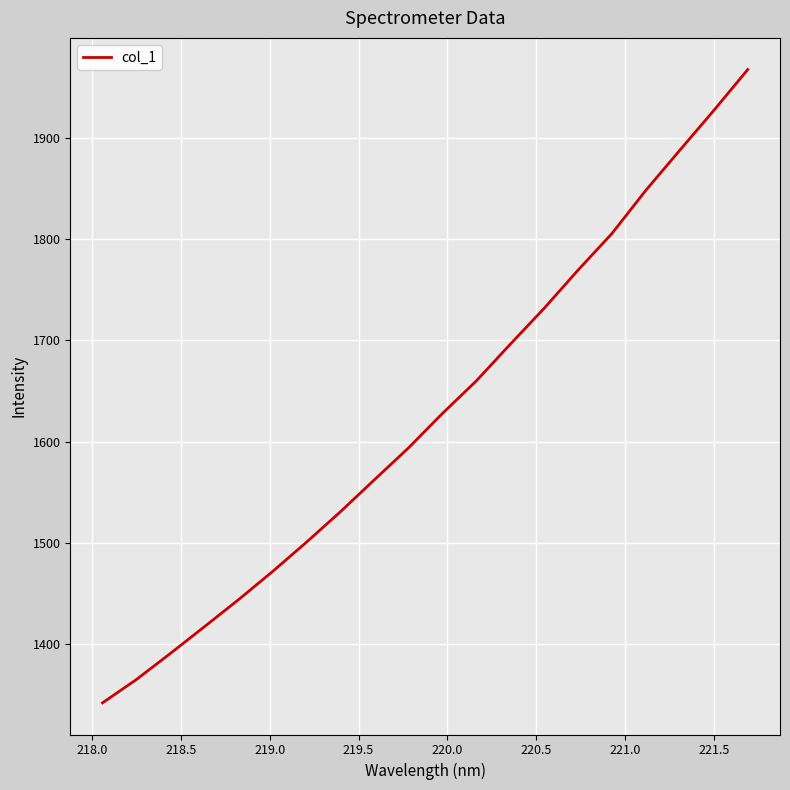

Reading left to right, extract all data points from this chart.

1341.6	1364.8	1390.5	1416.9	1443.6	1471.3	1500.4	1530.5	1562.1	1593.5	1627.6	1659.8	1696.1	1731.7	1769.5	1805.7	1848.5	1888.1	1927.4	1967.8